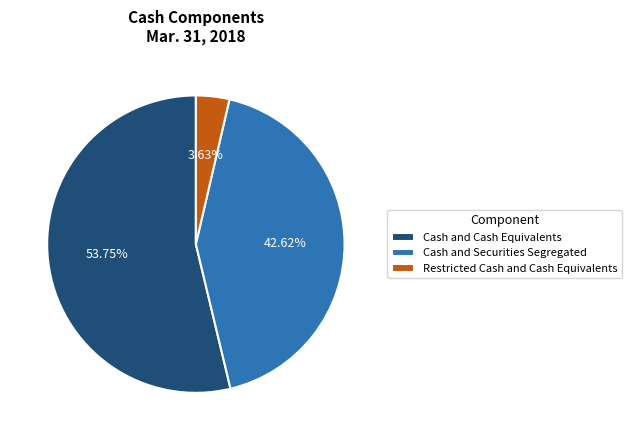

Is the sum of Cash and Cash Equivalents and Restricted Cash and Cash Equivalents greater than half?

Yes